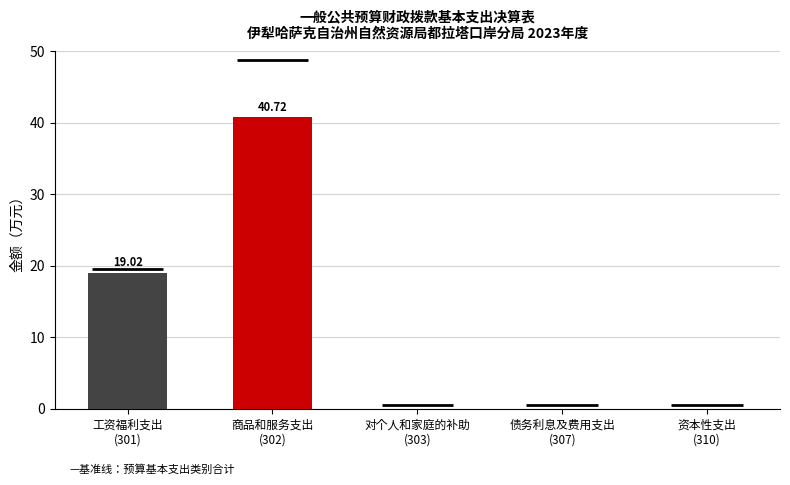

Reading left to right, extract all data points from this chart.

工资福利支出
(301)=19.0	商品和服务支出
(302)=40.7	对个人和家庭的补助
(303)=0.0	债务利息及费用支出
(307)=0.0	资本性支出
(310)=0.0